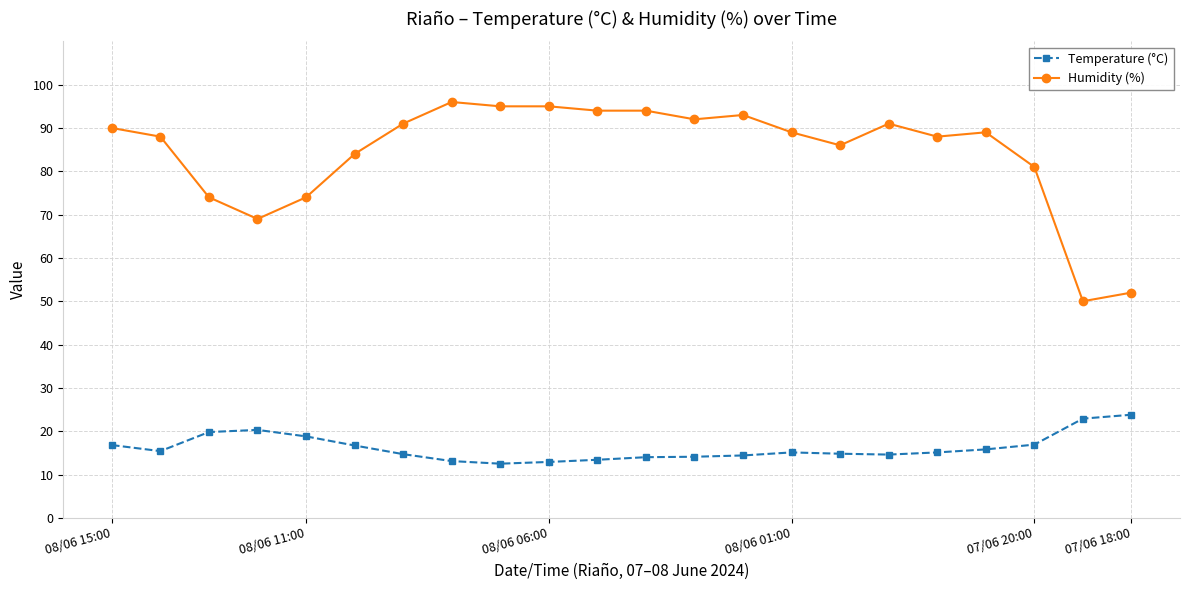

What is the lowest value of the Humidity (%) series?

50.0